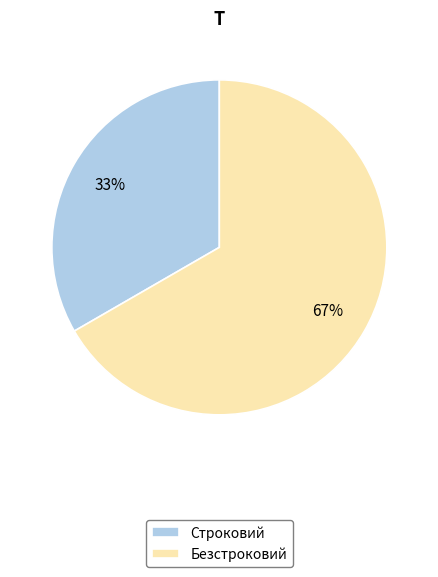

What percentage is the Строковий slice, to the nearest percent?

33%